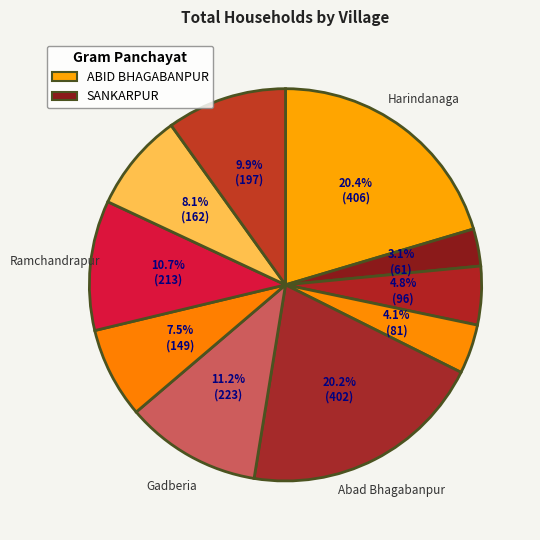

How many slices are in this pie chart?

10